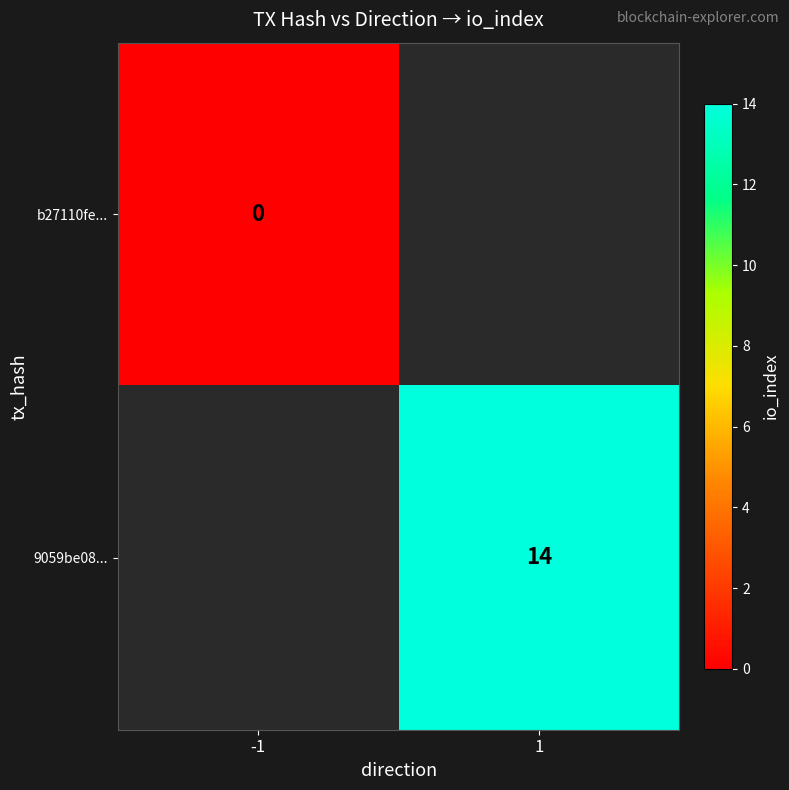

Which has a higher value, -1 or 1?

1